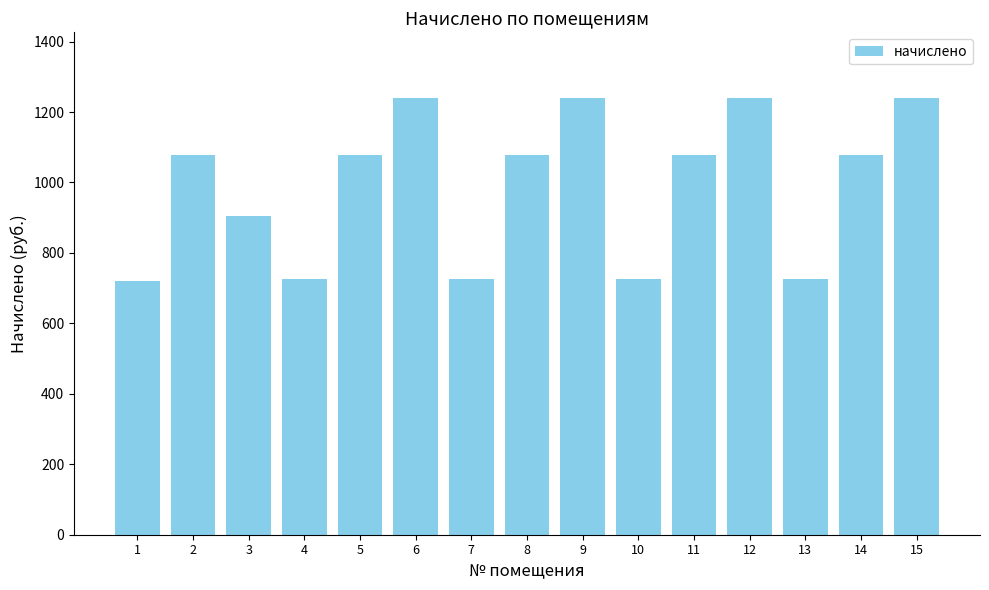

What is the value of the 13th bar from the left?

725.0